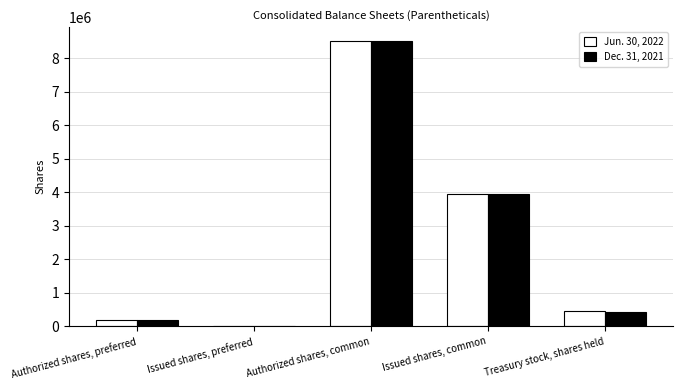

Is the value of Jun. 30, 2022 at Authorized shares, preferred greater than the value of Dec. 31, 2021 at Treasury stock, shares held?

No